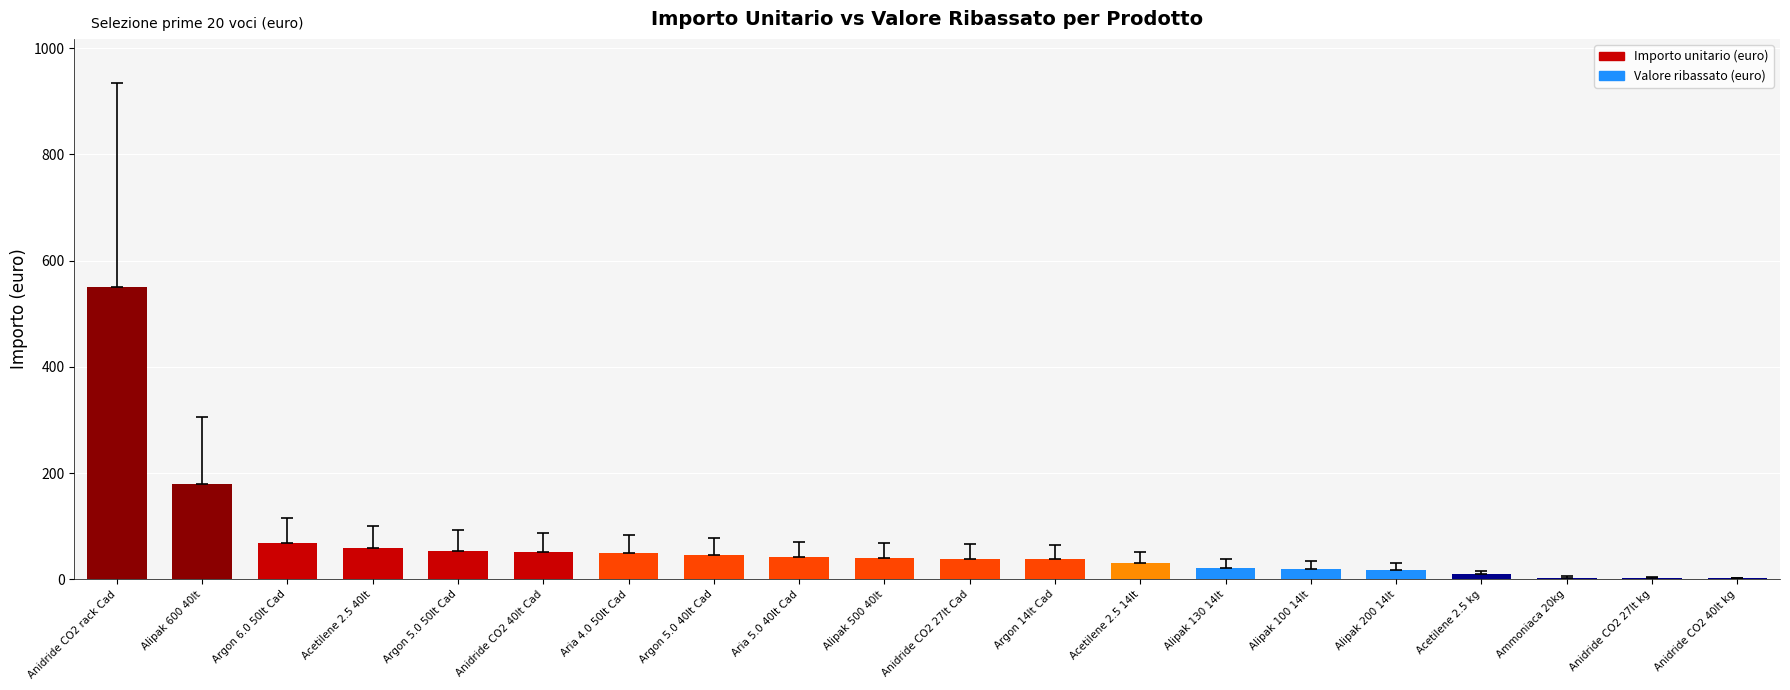

What are all the series names shown in the legend?

Importo unitario (euro), Valore ribassato (euro)